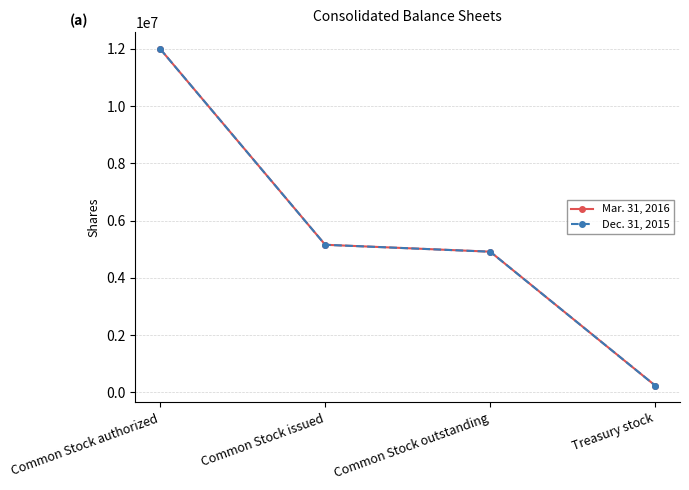

What is the minimum value for Dec. 31, 2015?

241396